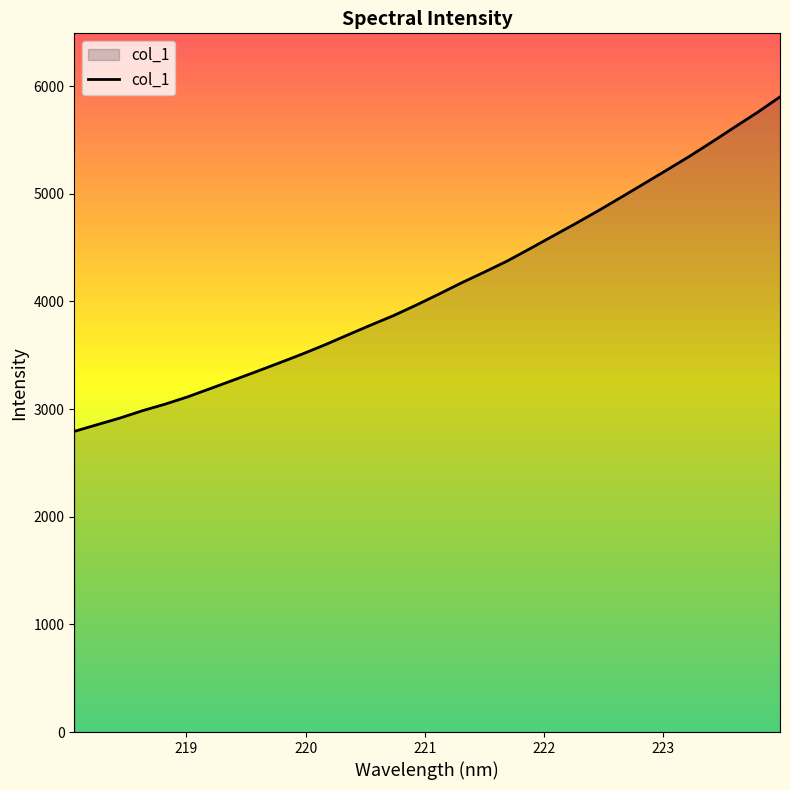

What is the smallest value displayed?

2792.5